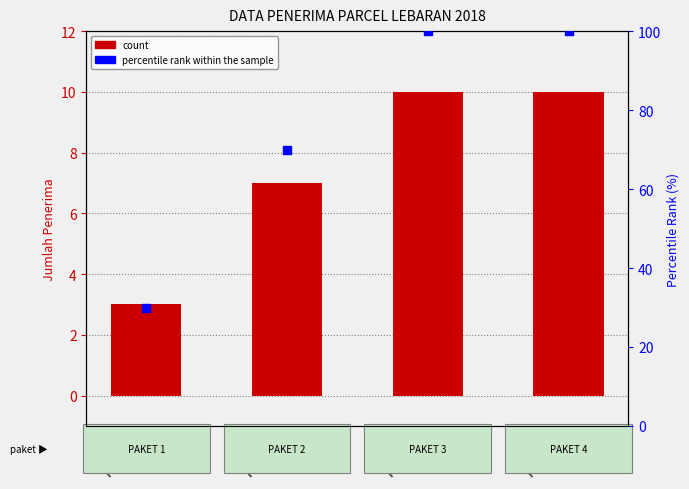

What is the total value across all series at PAKET 2?

77